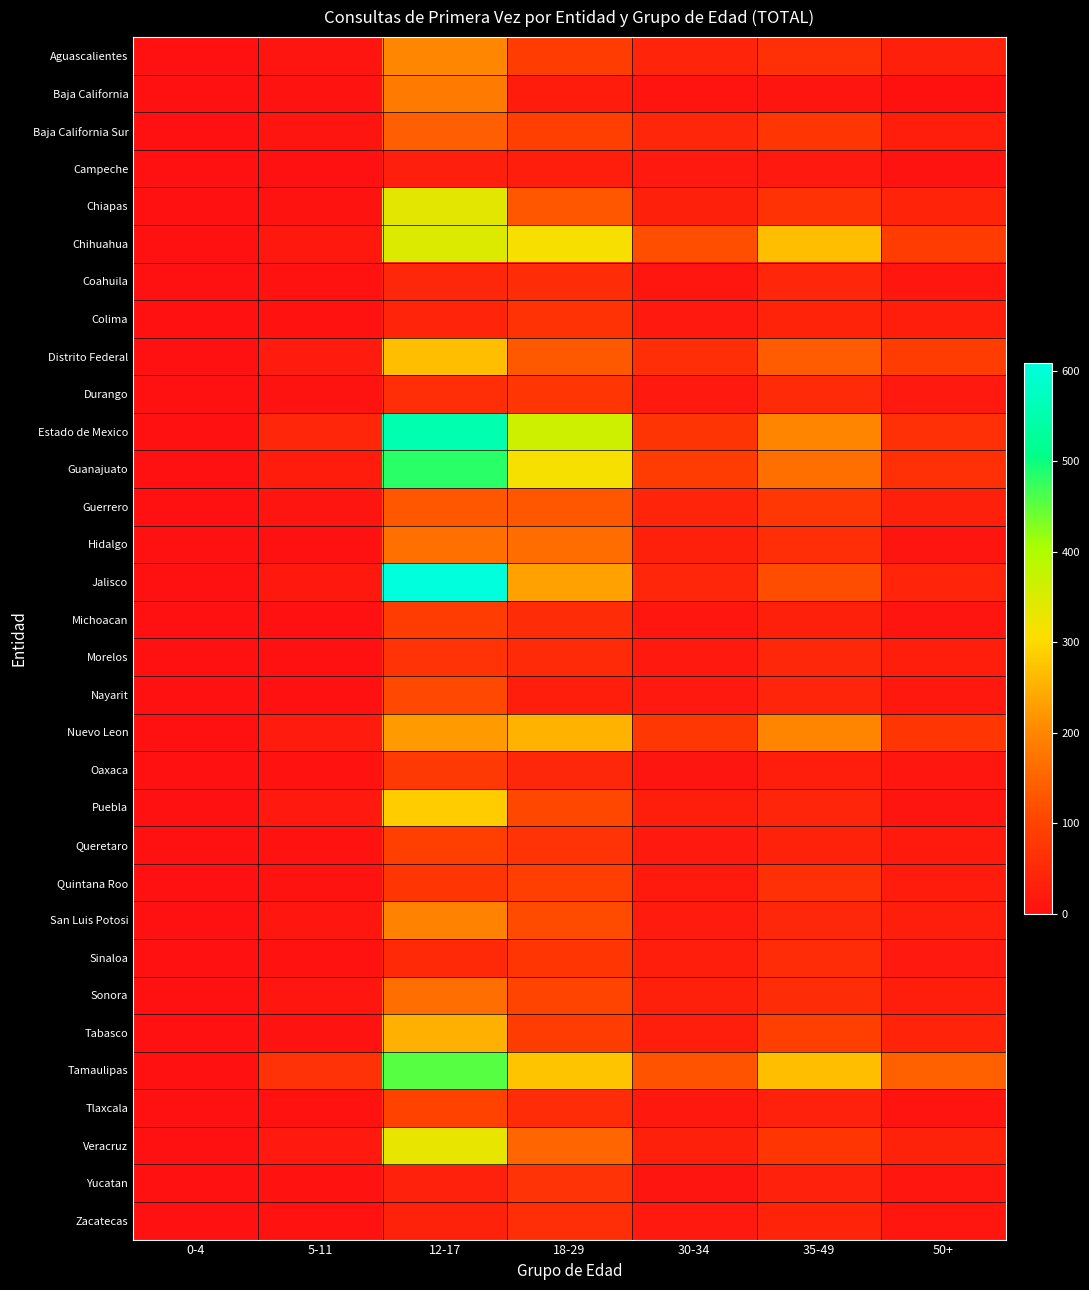

How many data points does each series have?

7